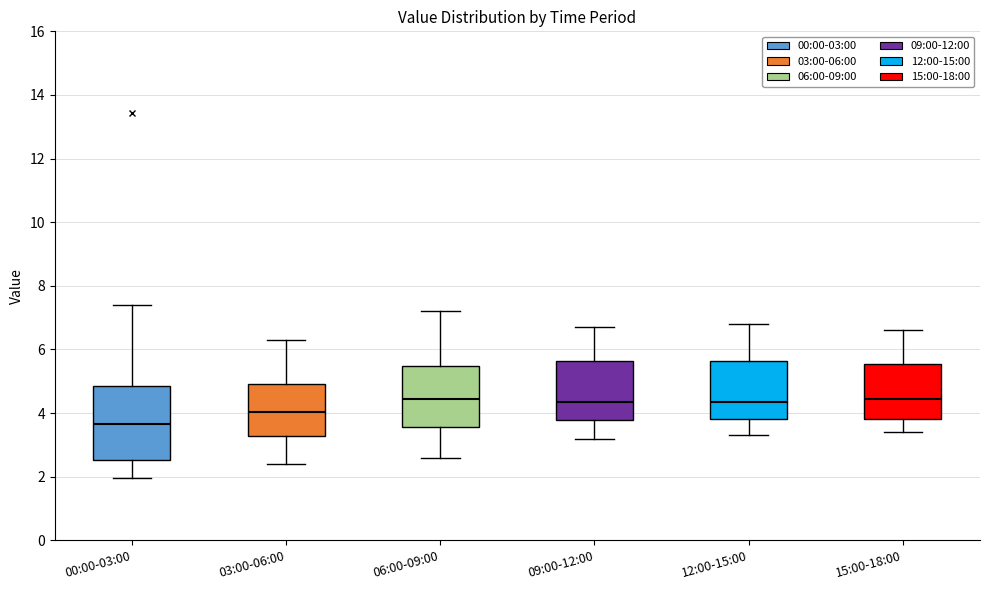

Which box is the tallest, from its lower edge to its upper edge?

00:00-03:00